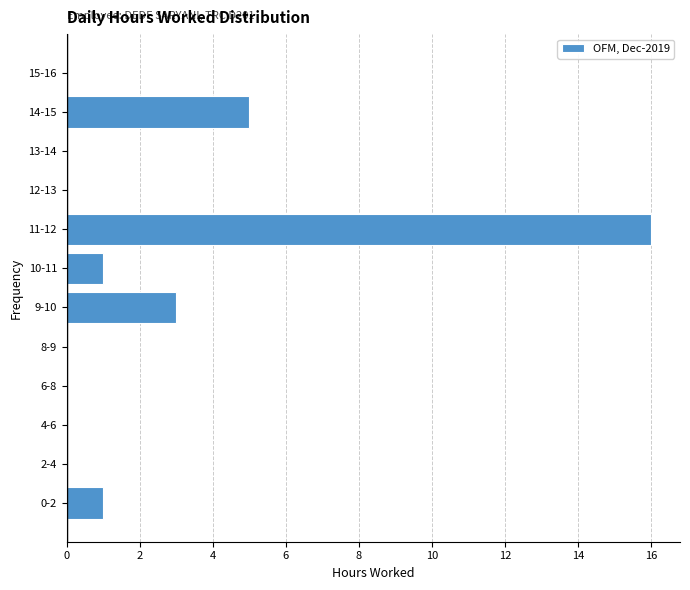

Reading bottom to top, extract all data points from this chart.

0-2=1	2-4=0	4-6=0	6-8=0	8-9=0	9-10=3	10-11=1	11-12=16	12-13=0	13-14=0	14-15=5	15-16=0